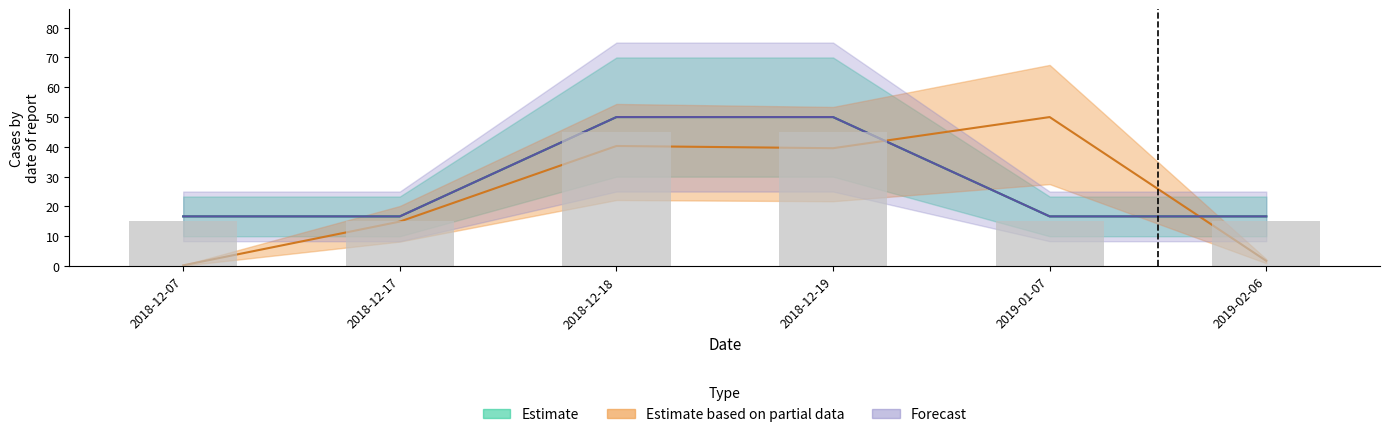

Reading right to left, transcribe all the data shown in this chart.

Questions Count: 16.7	16.7	50.0	50.0	16.7	16.7
Dept ID Sum: 1.7	50.0	39.6	40.3	14.9	0.2
House ID Sum: 16.7	16.7	50.0	50.0	16.7	16.7